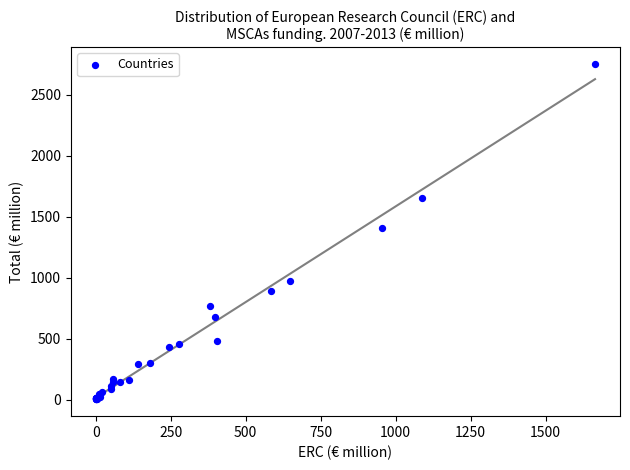

What Y value in the scatter plot is closest to 1376?

1406.7